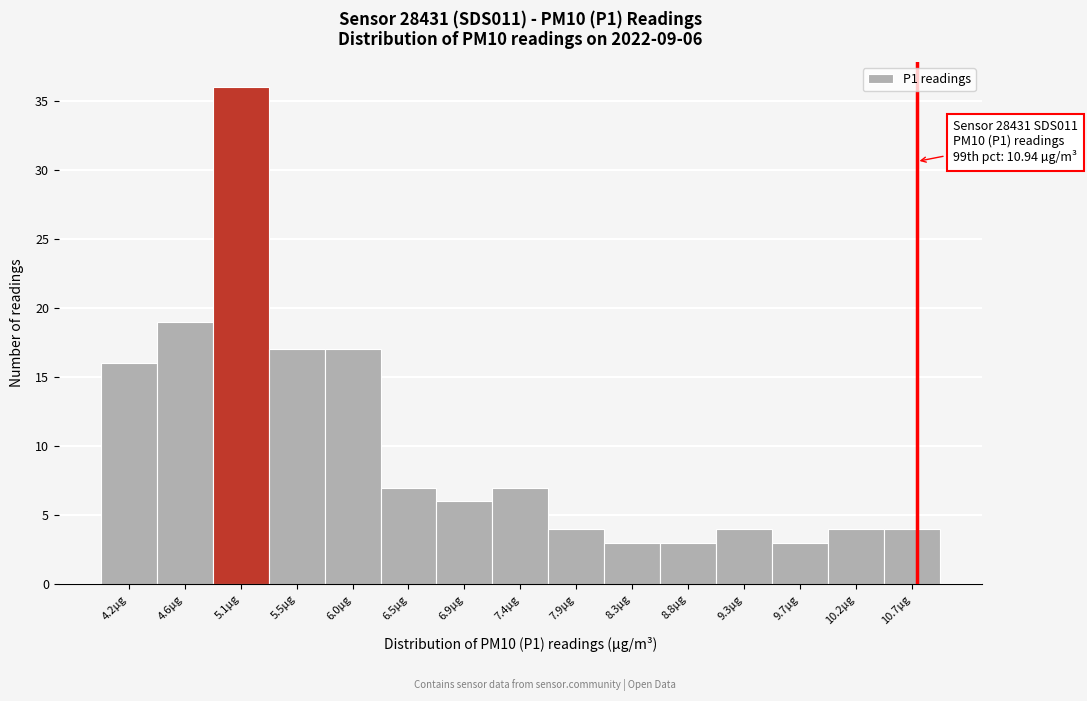

Reading left to right, list all the values displayed in this chart.

16	19	36	17	17	7	6	7	4	3	3	4	3	4	4